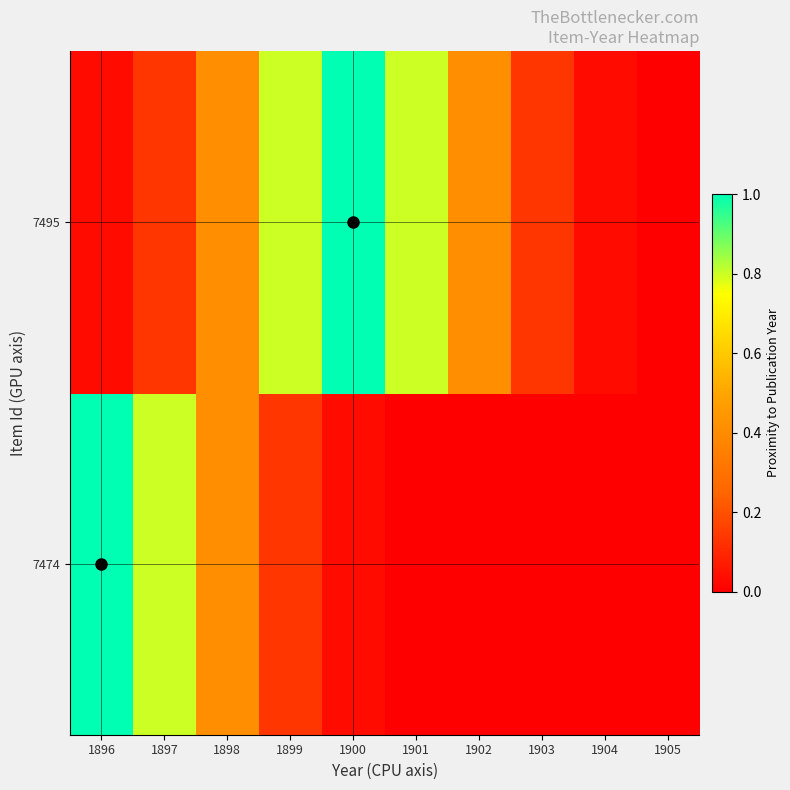

Which series has the largest range (max minus min)?

7474